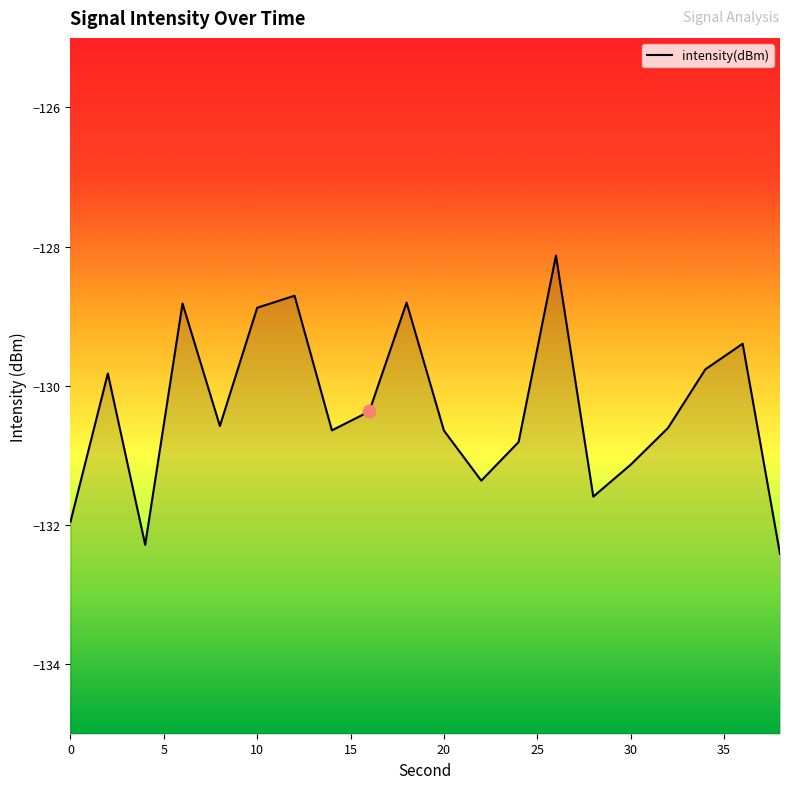

What is the change in value from 12 to 24?

-2.1